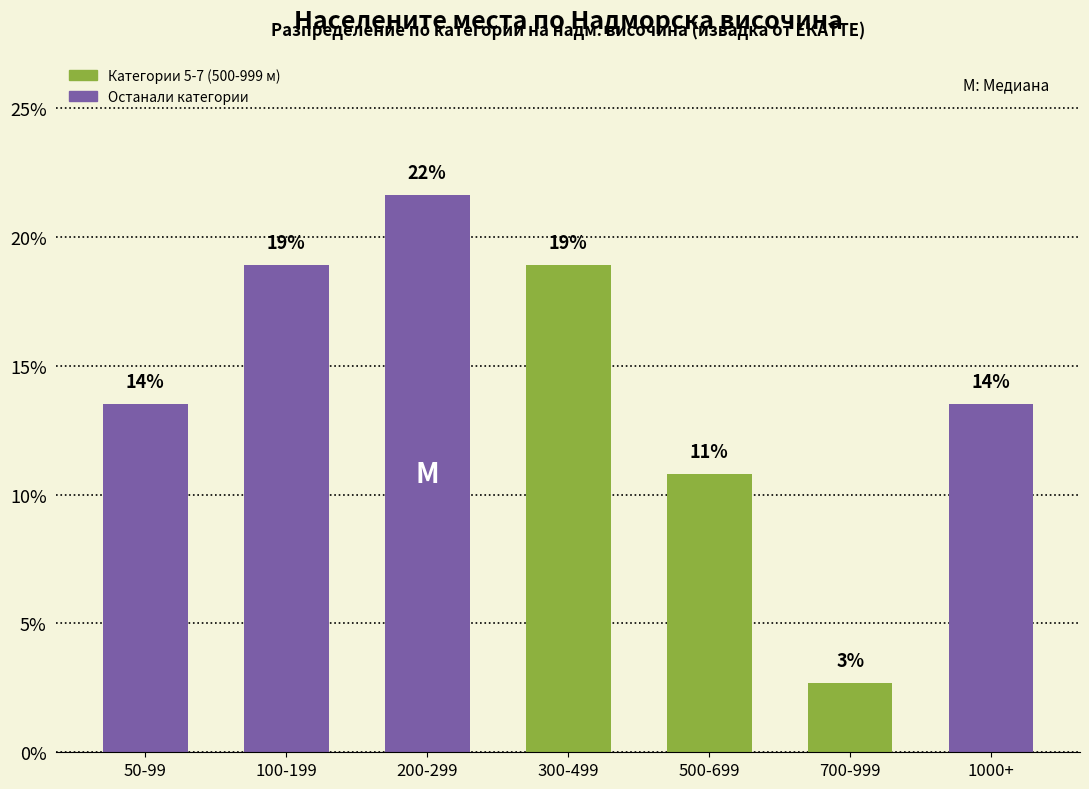

Are the bars horizontal?

No